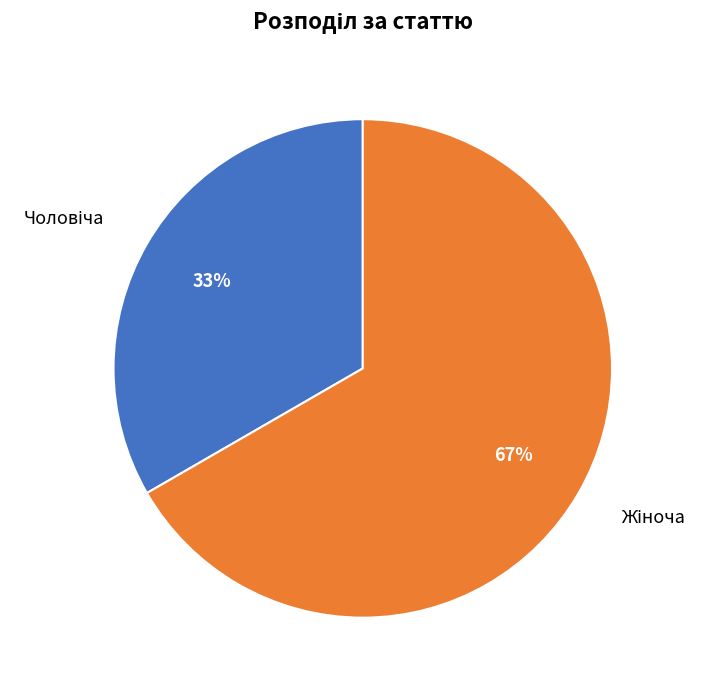

Count the number of slices in the pie.

2